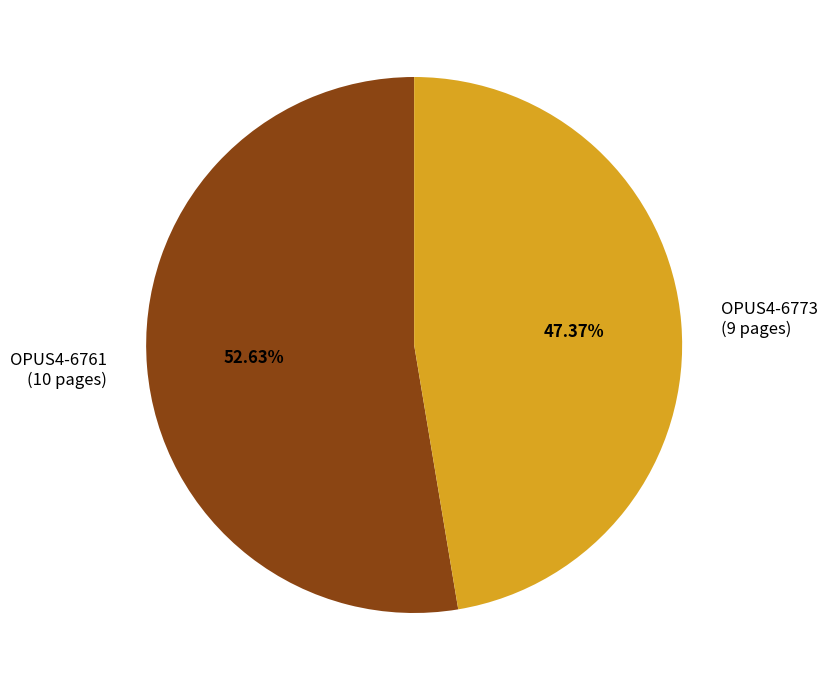

How many slices are in this pie chart?

2